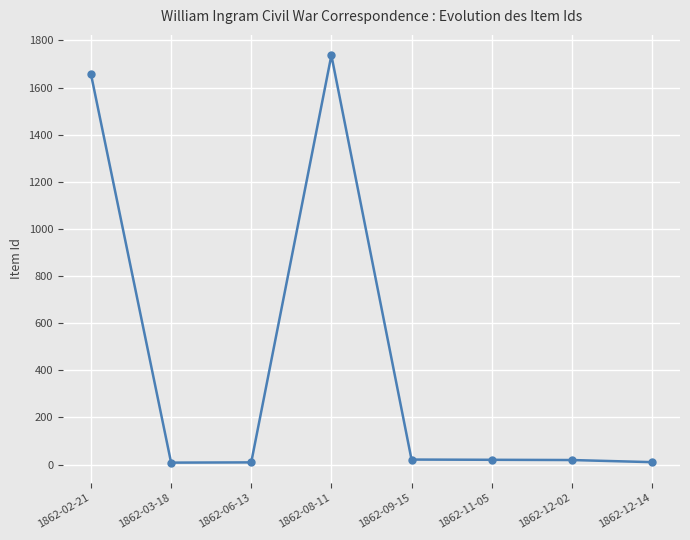

What position from the right is 1862-11-05?

3